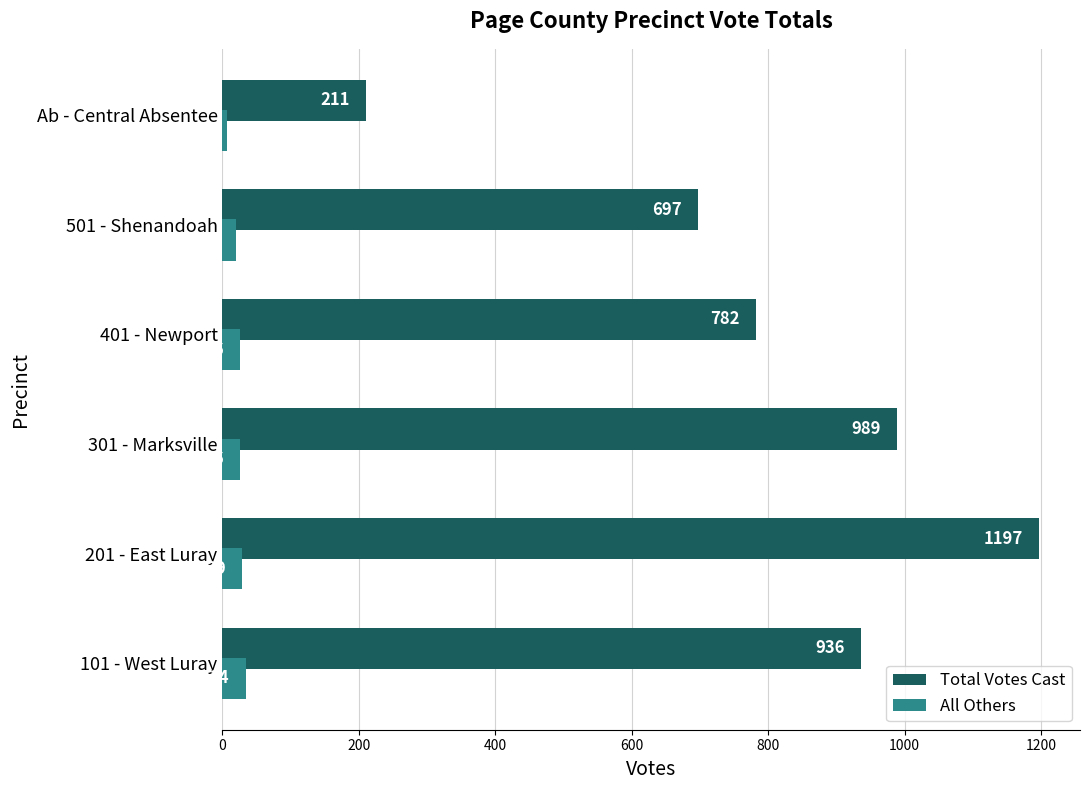

Read the Total Votes Cast value at 201 - East Luray, to the nearest 10.

1200